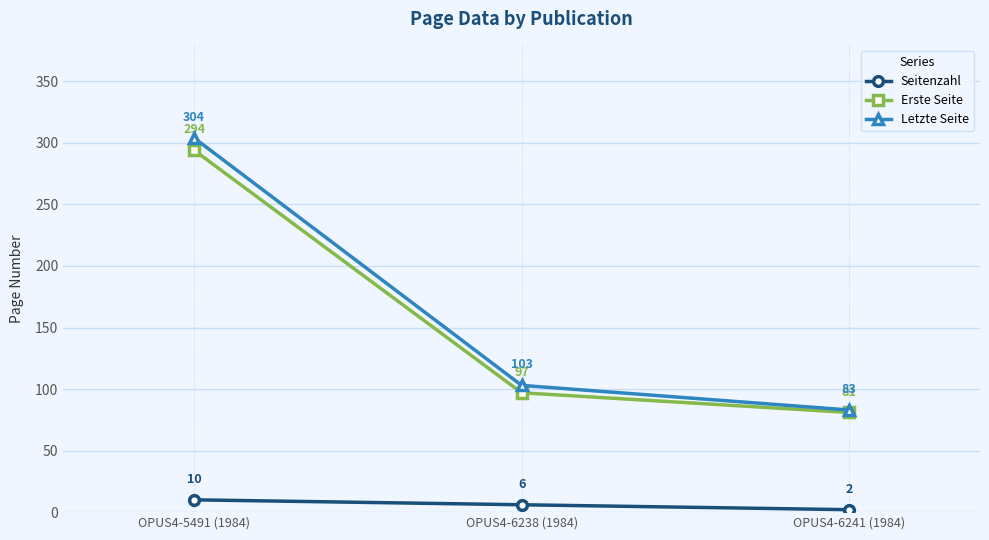

How many lines are shown in the chart?

3